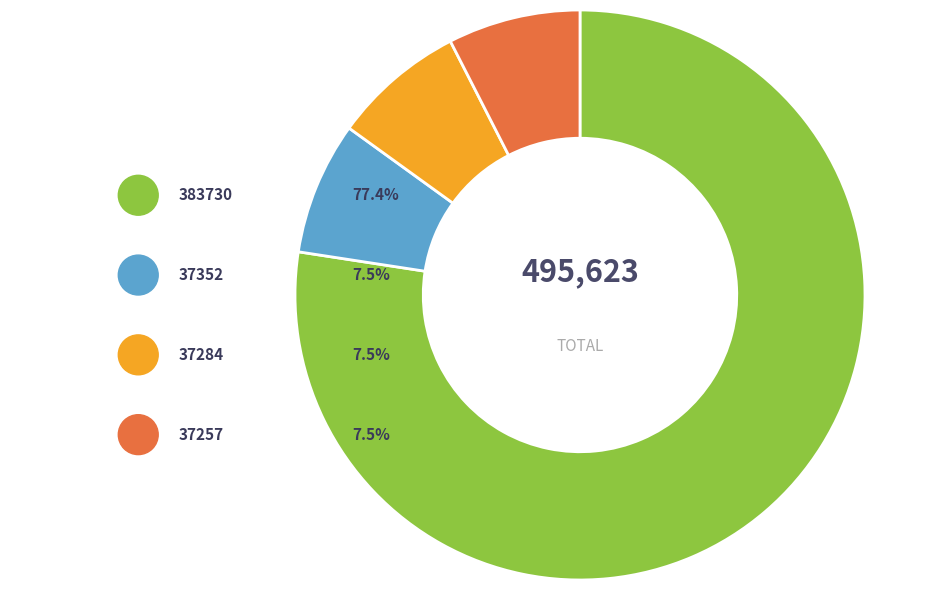

Is it true that 37284 is 8% of the pie?

True